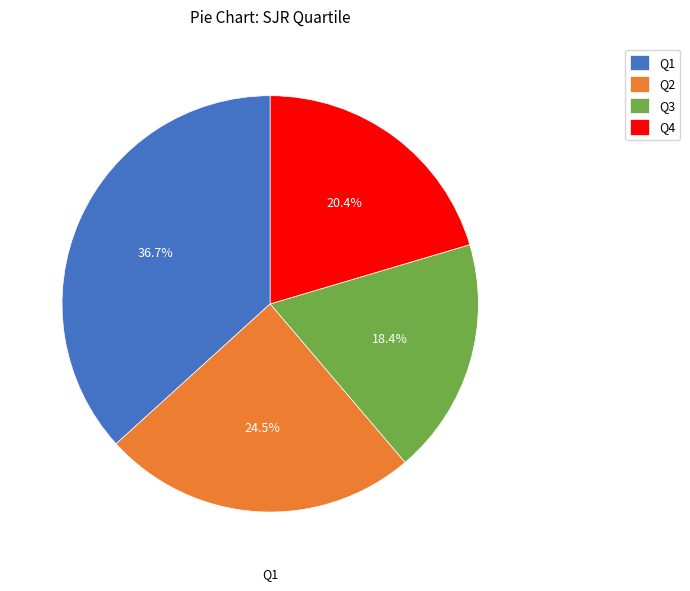

What portion of the pie excludes Q1?

63.3%